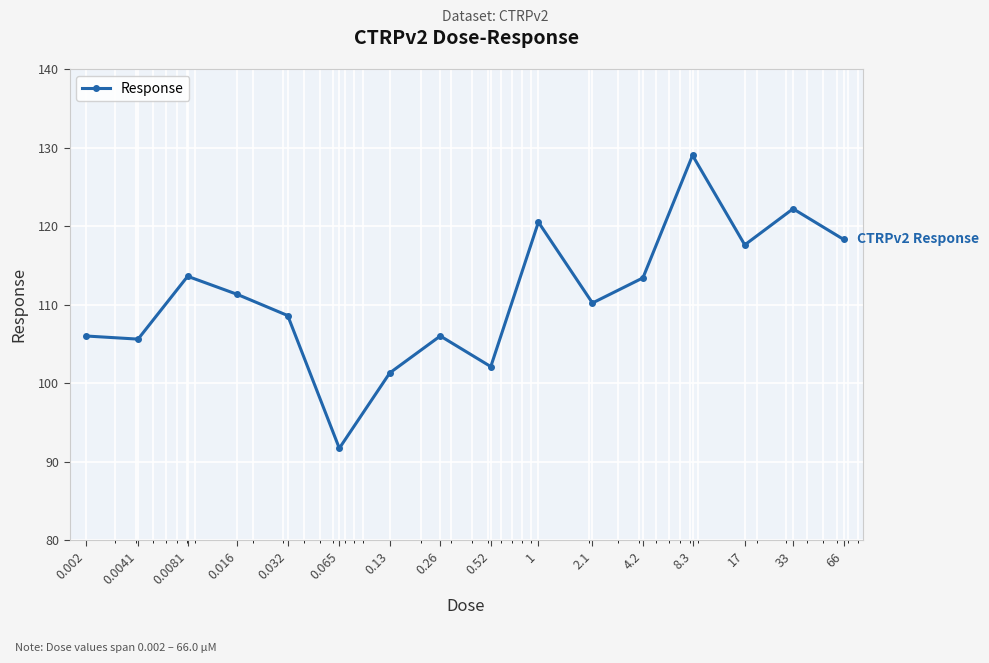

What is the difference between the second highest and second lowest values?

20.9